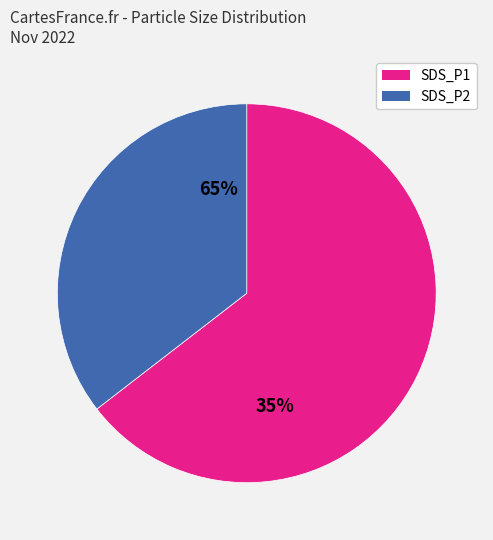

Is it true that SDS_P2 is 35% of the pie?

True